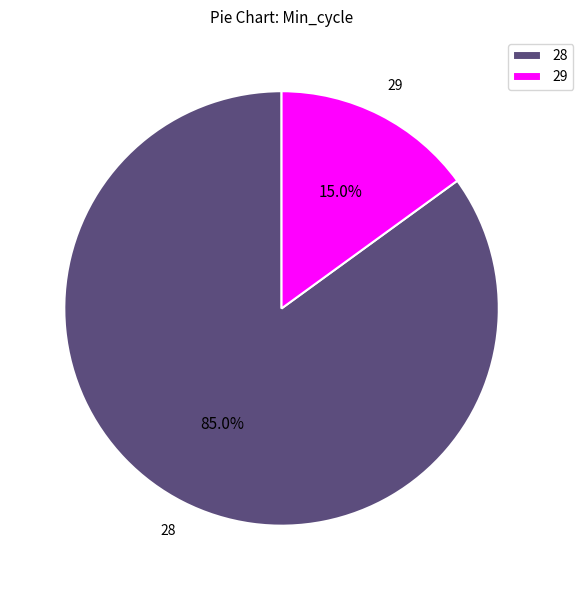

Does any single category account for the majority?

Yes